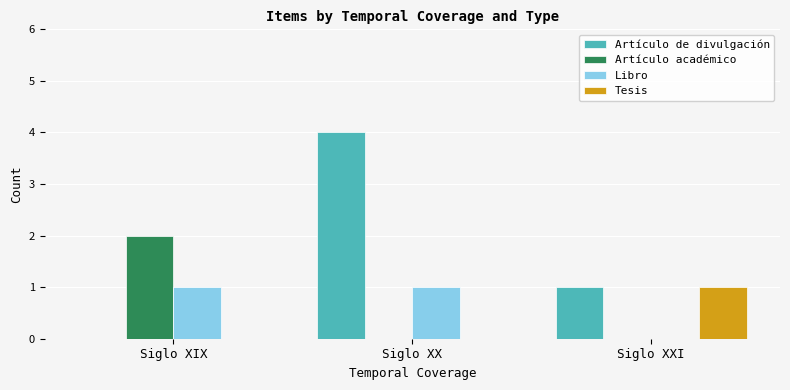

How many data points does each series have?

3